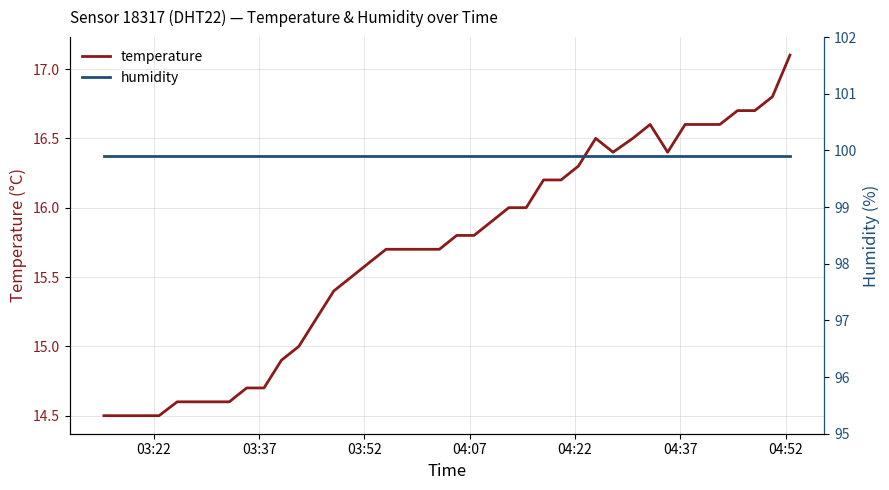

What is the difference between the maximum and minimum values in the temperature series?

2.6